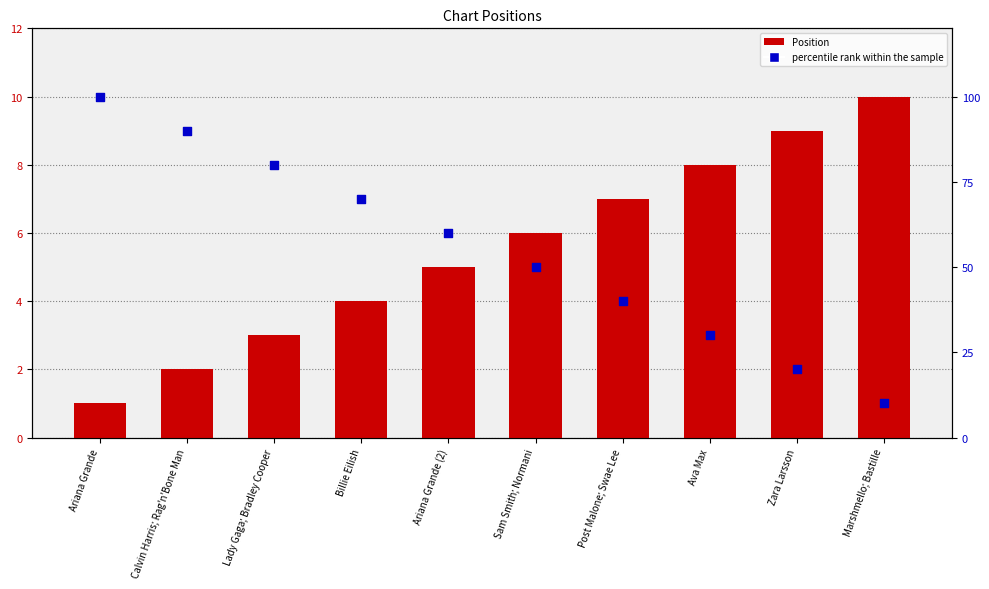

Which series has the largest total across all categories?

percentile rank within the sample